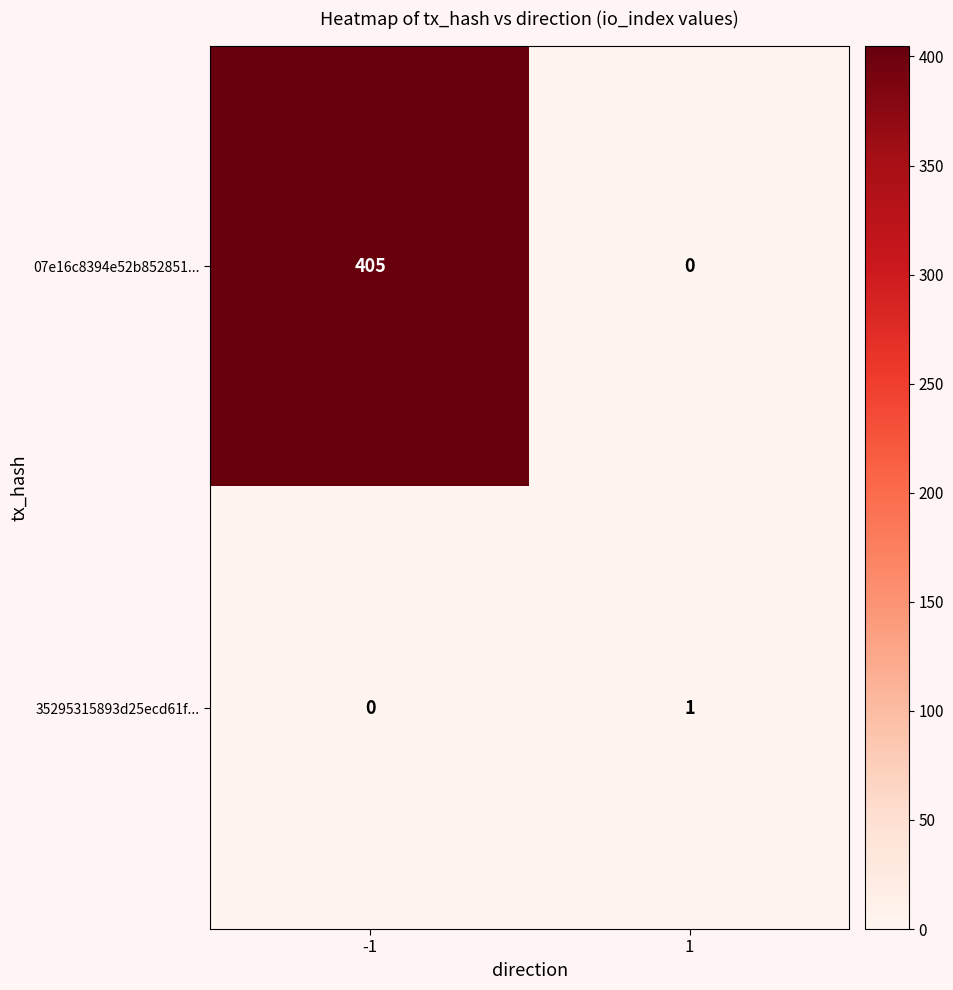

Count the number of data series in this chart.

2